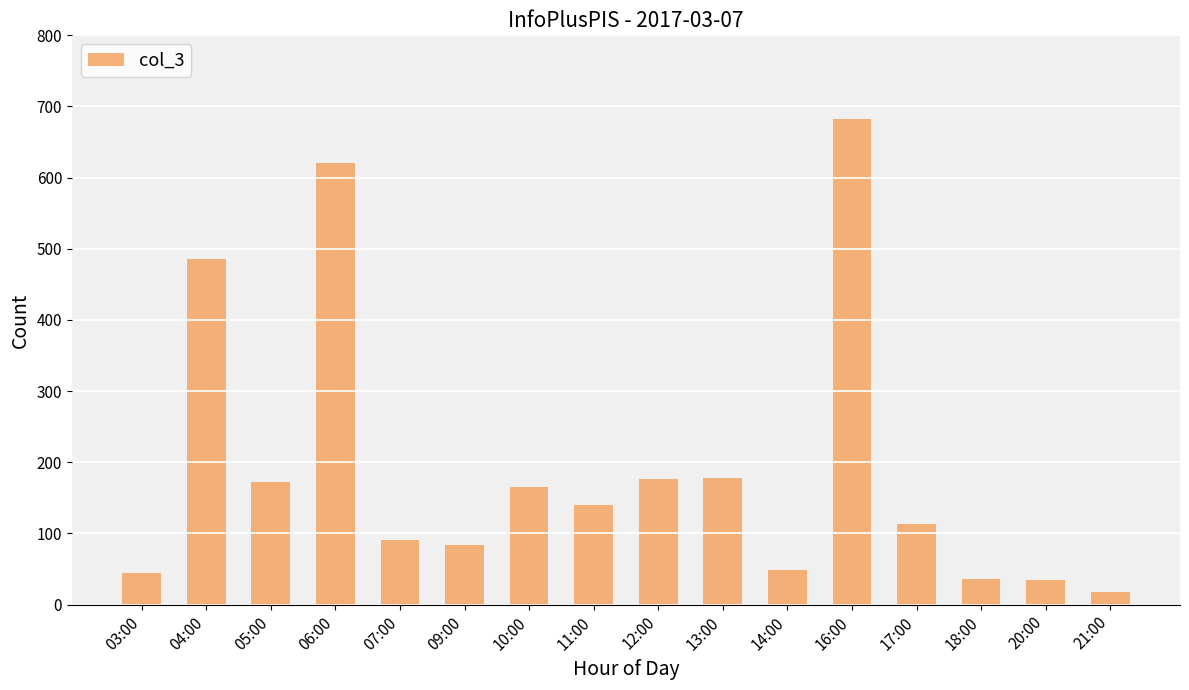

What position from the right is 18:00?

3